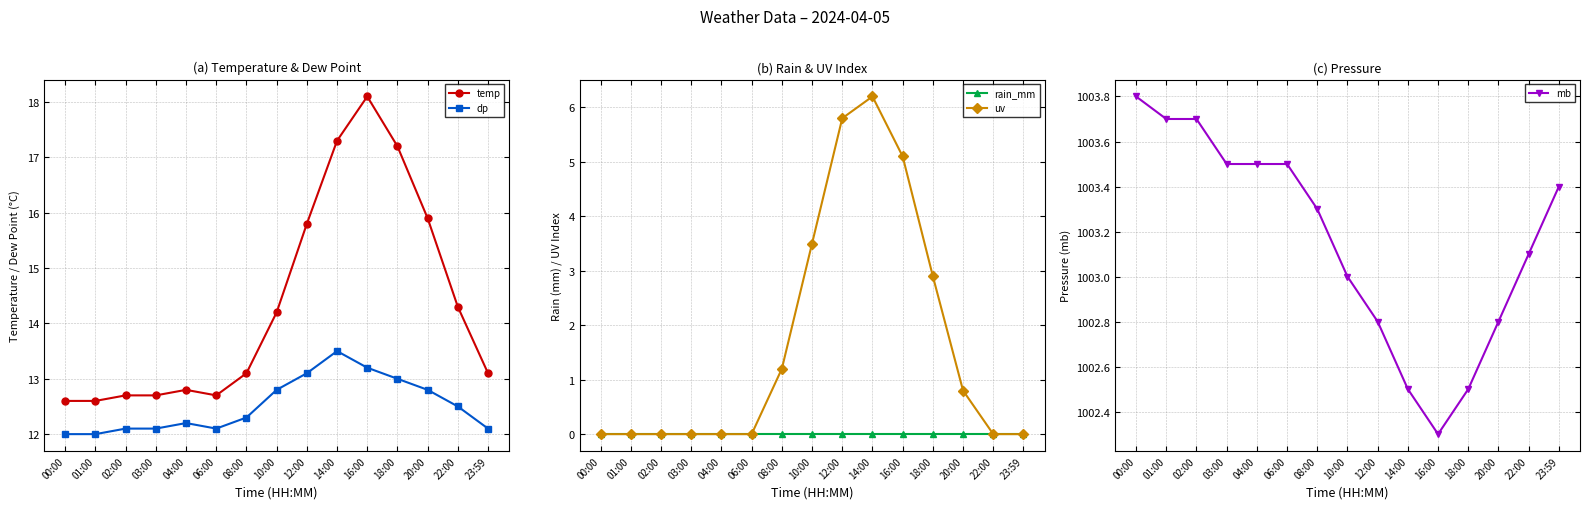

Which series changed the most between 04:00 and 08:00?

uv